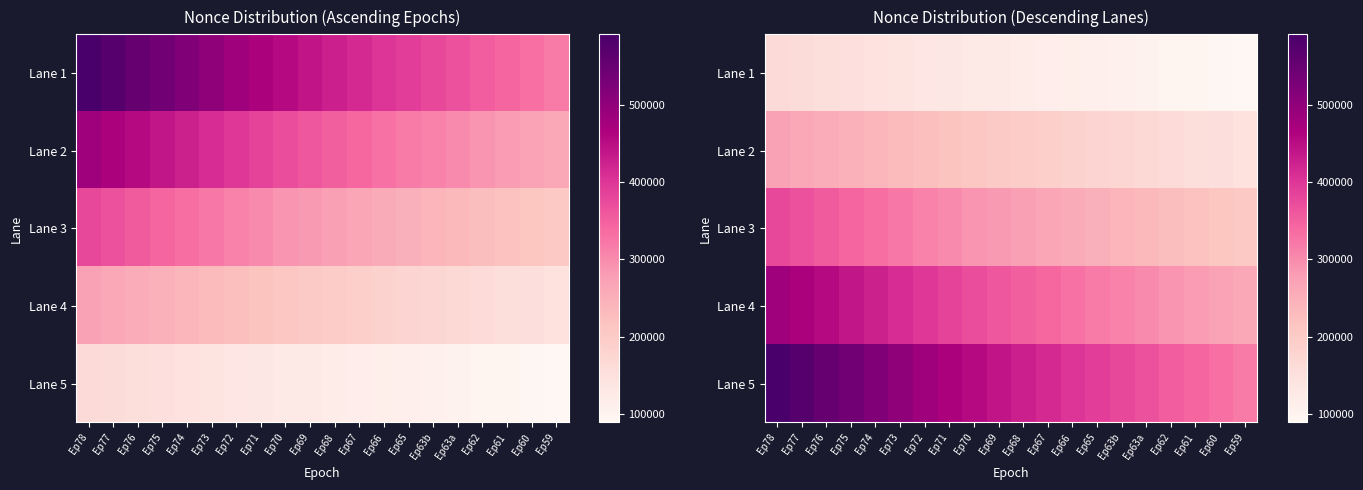

At Ep63b, list the series in order from largest to smallest.

Lane 5, Lane 4, Lane 3, Lane 2, Lane 1